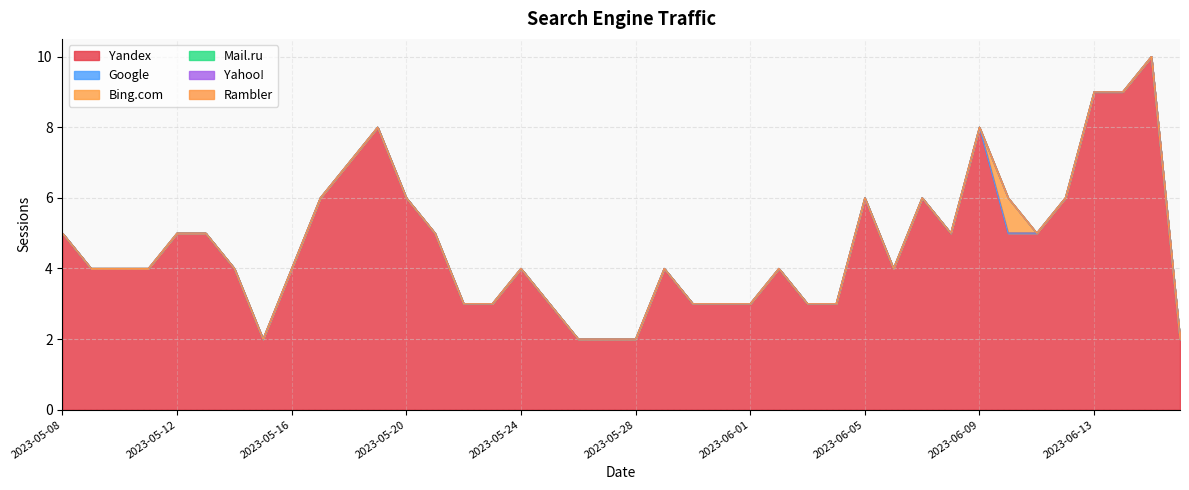

Reading left to right, extract all data points from this chart.

Yandex: 2023-06-16=2	2023-06-15=10	2023-06-14=9	2023-06-13=9	2023-06-12=6	2023-06-11=5	2023-06-10=5	2023-06-09=8	2023-06-08=5	2023-06-07=6	2023-06-06=4	2023-06-05=6	2023-06-04=3	2023-06-03=3	2023-06-02=4	2023-06-01=3	2023-05-31=3	2023-05-30=3	2023-05-29=4	2023-05-28=2	2023-05-27=2	2023-05-26=2	2023-05-25=3	2023-05-24=4	2023-05-23=3	2023-05-22=3	2023-05-21=5	2023-05-20=6	2023-05-19=8	2023-05-18=7	2023-05-17=6	2023-05-16=4	2023-05-15=2	2023-05-14=4	2023-05-13=5	2023-05-12=5	2023-05-11=4	2023-05-10=4	2023-05-09=4	2023-05-08=5
Google: 2023-06-16=0	2023-06-15=0	2023-06-14=0	2023-06-13=0	2023-06-12=0	2023-06-11=0	2023-06-10=0	2023-06-09=0	2023-06-08=0	2023-06-07=0	2023-06-06=0	2023-06-05=0	2023-06-04=0	2023-06-03=0	2023-06-02=0	2023-06-01=0	2023-05-31=0	2023-05-30=0	2023-05-29=0	2023-05-28=0	2023-05-27=0	2023-05-26=0	2023-05-25=0	2023-05-24=0	2023-05-23=0	2023-05-22=0	2023-05-21=0	2023-05-20=0	2023-05-19=0	2023-05-18=0	2023-05-17=0	2023-05-16=0	2023-05-15=0	2023-05-14=0	2023-05-13=0	2023-05-12=0	2023-05-11=0	2023-05-10=0	2023-05-09=0	2023-05-08=0
Bing.com: 2023-06-16=0	2023-06-15=0	2023-06-14=0	2023-06-13=0	2023-06-12=0	2023-06-11=0	2023-06-10=1	2023-06-09=0	2023-06-08=0	2023-06-07=0	2023-06-06=0	2023-06-05=0	2023-06-04=0	2023-06-03=0	2023-06-02=0	2023-06-01=0	2023-05-31=0	2023-05-30=0	2023-05-29=0	2023-05-28=0	2023-05-27=0	2023-05-26=0	2023-05-25=0	2023-05-24=0	2023-05-23=0	2023-05-22=0	2023-05-21=0	2023-05-20=0	2023-05-19=0	2023-05-18=0	2023-05-17=0	2023-05-16=0	2023-05-15=0	2023-05-14=0	2023-05-13=0	2023-05-12=0	2023-05-11=0	2023-05-10=0	2023-05-09=0	2023-05-08=0
Mail.ru: 2023-06-16=0	2023-06-15=0	2023-06-14=0	2023-06-13=0	2023-06-12=0	2023-06-11=0	2023-06-10=0	2023-06-09=0	2023-06-08=0	2023-06-07=0	2023-06-06=0	2023-06-05=0	2023-06-04=0	2023-06-03=0	2023-06-02=0	2023-06-01=0	2023-05-31=0	2023-05-30=0	2023-05-29=0	2023-05-28=0	2023-05-27=0	2023-05-26=0	2023-05-25=0	2023-05-24=0	2023-05-23=0	2023-05-22=0	2023-05-21=0	2023-05-20=0	2023-05-19=0	2023-05-18=0	2023-05-17=0	2023-05-16=0	2023-05-15=0	2023-05-14=0	2023-05-13=0	2023-05-12=0	2023-05-11=0	2023-05-10=0	2023-05-09=0	2023-05-08=0
Yahoo!: 2023-06-16=0	2023-06-15=0	2023-06-14=0	2023-06-13=0	2023-06-12=0	2023-06-11=0	2023-06-10=0	2023-06-09=0	2023-06-08=0	2023-06-07=0	2023-06-06=0	2023-06-05=0	2023-06-04=0	2023-06-03=0	2023-06-02=0	2023-06-01=0	2023-05-31=0	2023-05-30=0	2023-05-29=0	2023-05-28=0	2023-05-27=0	2023-05-26=0	2023-05-25=0	2023-05-24=0	2023-05-23=0	2023-05-22=0	2023-05-21=0	2023-05-20=0	2023-05-19=0	2023-05-18=0	2023-05-17=0	2023-05-16=0	2023-05-15=0	2023-05-14=0	2023-05-13=0	2023-05-12=0	2023-05-11=0	2023-05-10=0	2023-05-09=0	2023-05-08=0
Rambler: 2023-06-16=0	2023-06-15=0	2023-06-14=0	2023-06-13=0	2023-06-12=0	2023-06-11=0	2023-06-10=0	2023-06-09=0	2023-06-08=0	2023-06-07=0	2023-06-06=0	2023-06-05=0	2023-06-04=0	2023-06-03=0	2023-06-02=0	2023-06-01=0	2023-05-31=0	2023-05-30=0	2023-05-29=0	2023-05-28=0	2023-05-27=0	2023-05-26=0	2023-05-25=0	2023-05-24=0	2023-05-23=0	2023-05-22=0	2023-05-21=0	2023-05-20=0	2023-05-19=0	2023-05-18=0	2023-05-17=0	2023-05-16=0	2023-05-15=0	2023-05-14=0	2023-05-13=0	2023-05-12=0	2023-05-11=0	2023-05-10=0	2023-05-09=0	2023-05-08=0